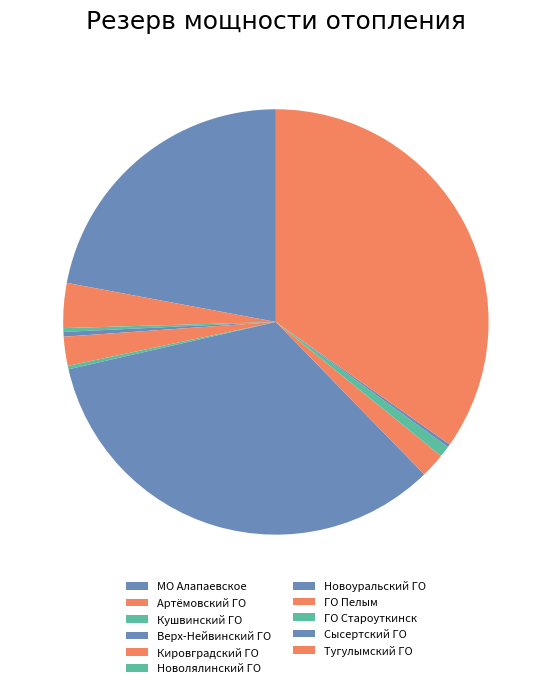

To the nearest percent, what portion does ГО Пелым represent?

2%